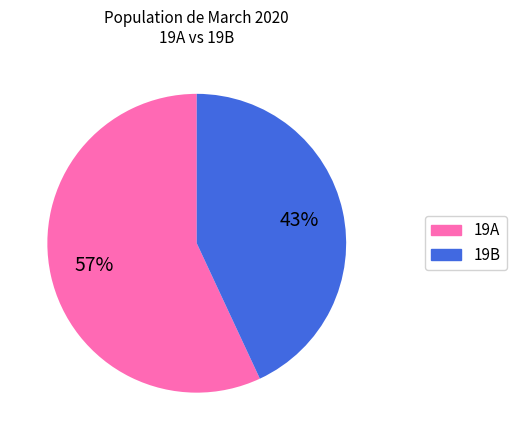

To the nearest percent, what is the average slice percentage?

50%